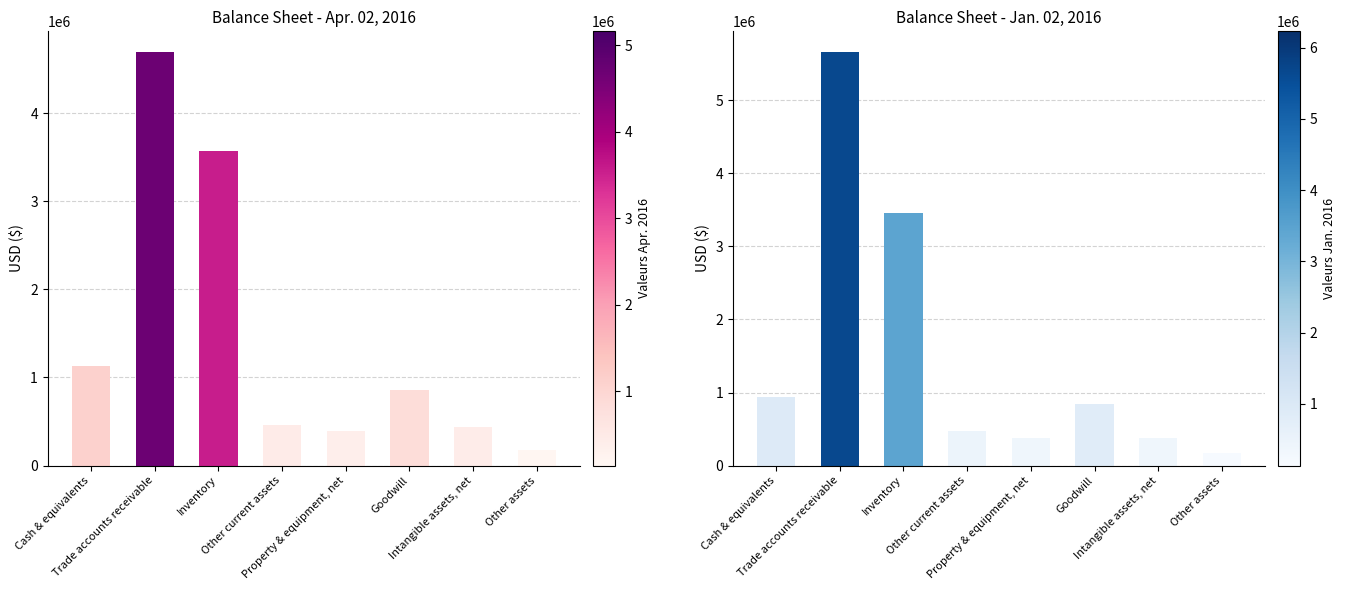

What is the maximum value shown in the chart?

5663754